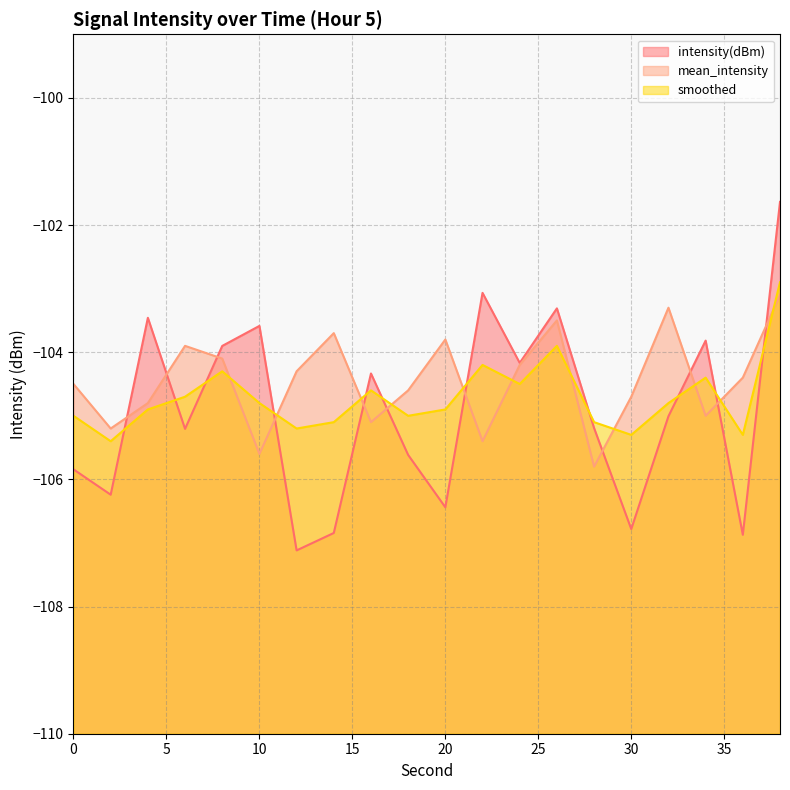

What is the total value across all series at 36?

-316.6